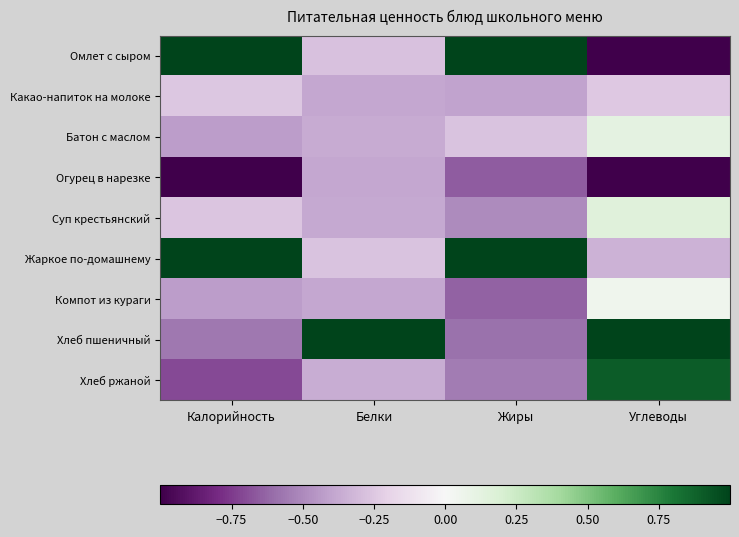

Reading right to left, extract all data points from this chart.

Омлет с сыром: Углеводы=-1.0	Жиры=1.0	Белки=-0.3	Калорийность=1.0
Какао-напиток на молоке: Углеводы=-0.2	Жиры=-0.4	Белки=-0.4	Калорийность=-0.3
Батон с маслом: Углеводы=0.1	Жиры=-0.3	Белки=-0.4	Калорийность=-0.4
Огурец в нарезке: Углеводы=-1.0	Жиры=-0.7	Белки=-0.4	Калорийность=-1.0
Суп крестьянский: Углеводы=0.2	Жиры=-0.5	Белки=-0.4	Калорийность=-0.3
Жаркое по-домашнему: Углеводы=-0.3	Жиры=1.0	Белки=-0.3	Калорийность=1.0
Компот из кураги: Углеводы=0.0	Жиры=-0.6	Белки=-0.4	Калорийность=-0.4
Хлеб пшеничный: Углеводы=1.0	Жиры=-0.6	Белки=1.0	Калорийность=-0.6
Хлеб ржаной: Углеводы=0.9	Жиры=-0.6	Белки=-0.4	Калорийность=-0.7